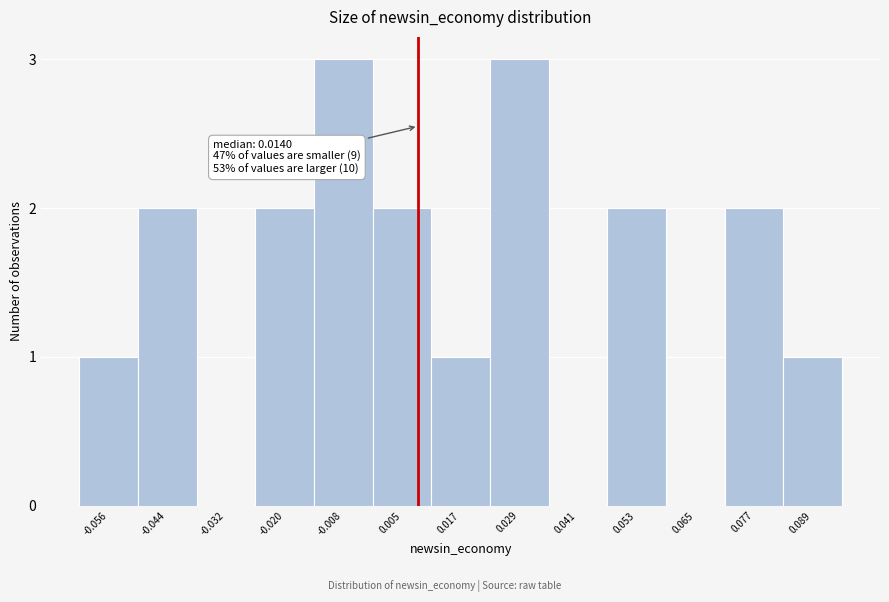

Reading left to right, transcribe all the data shown in this chart.

-0.056=1	-0.044=2	-0.032=0	-0.020=2	-0.008=3	0.005=2	0.017=1	0.029=3	0.041=0	0.053=2	0.065=0	0.077=2	0.089=1